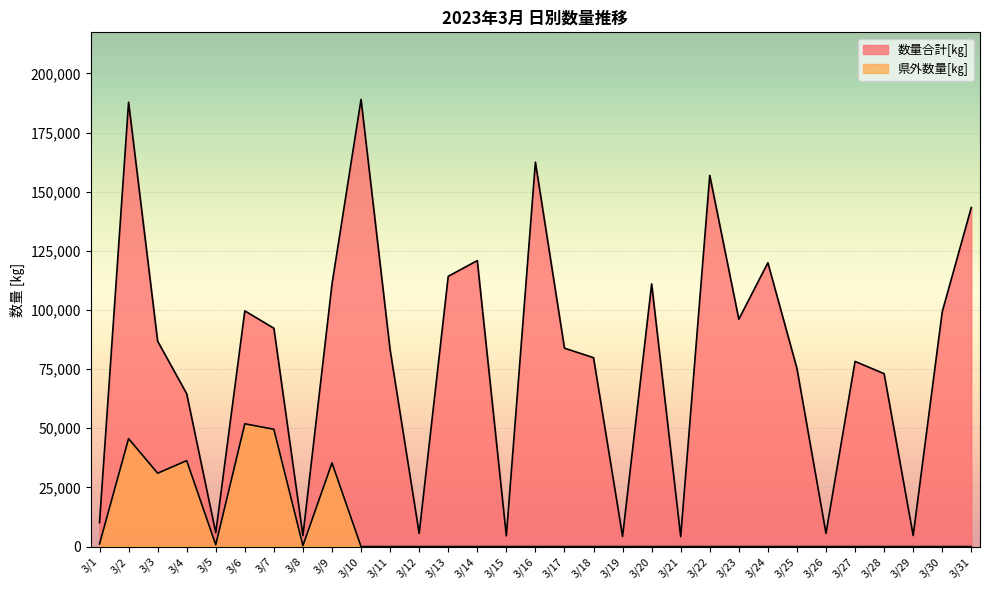

At which label is 数量合計[㎏] closest to 96604?

3/23